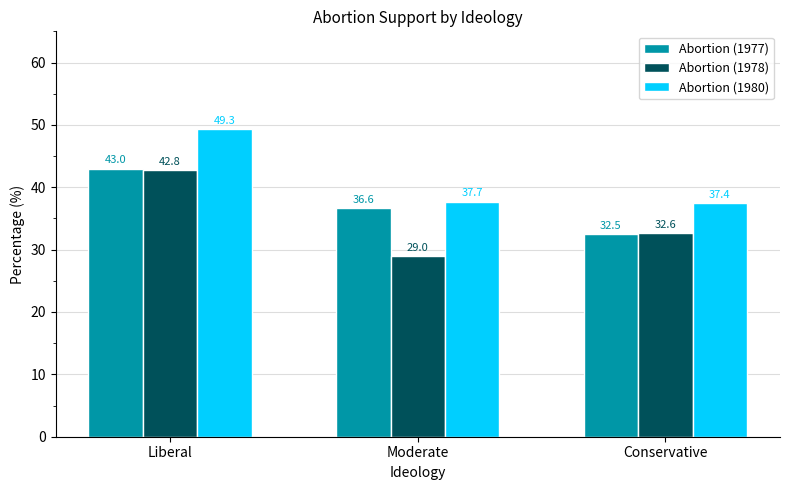

How many values in the Abortion (1978) series exceed 32?

2